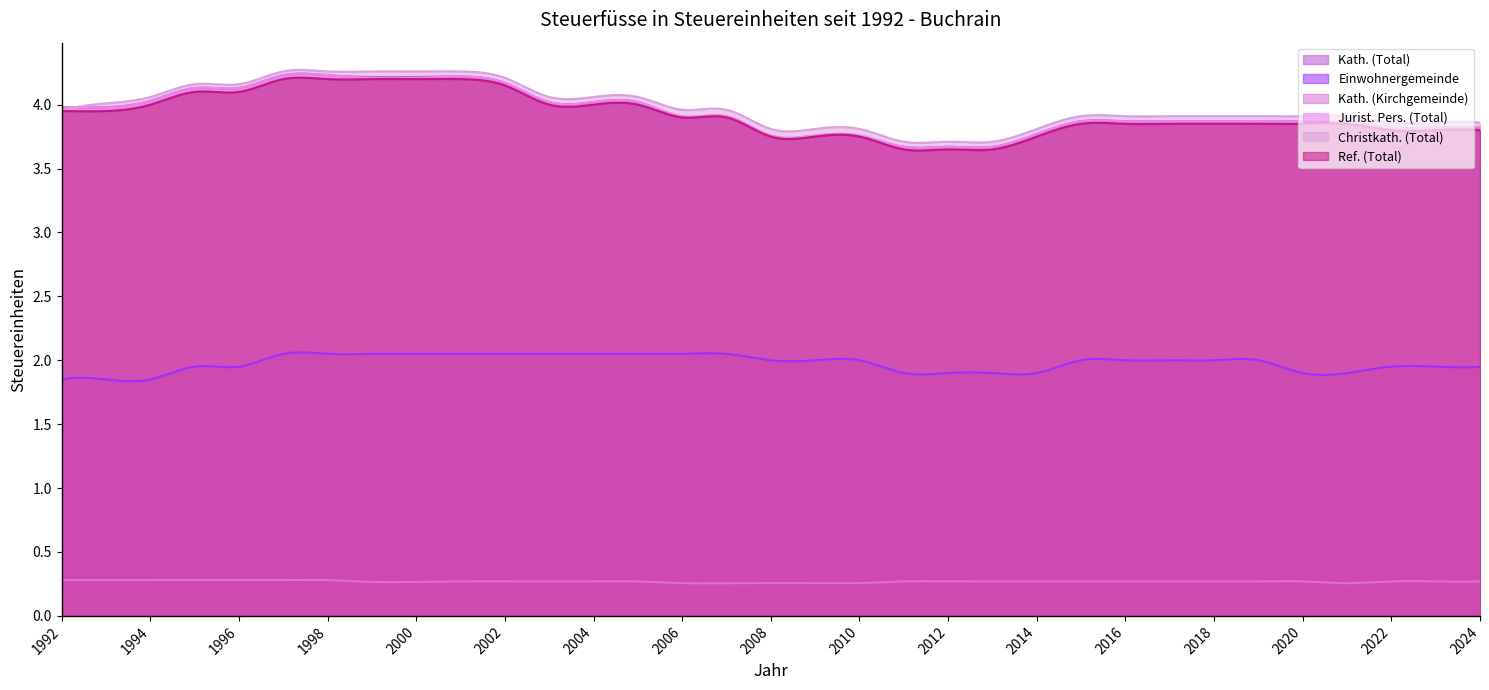

Reading right to left, what are all the values shown in this chart?

Kath. (Total): 3.8	3.8	3.8	3.9	3.9	3.9	3.9	3.9	3.9	3.9	3.8	3.7	3.7	3.7	3.8	3.8	3.8	3.9	3.9	4.0	4.0	4.0	4.2	4.2	4.2	4.2	4.2	4.2	4.1	4.1	4.0	4.0	4.0
Einwohnergemeinde: 1.9	1.9	1.9	1.9	1.9	2.0	2.0	2.0	2.0	2.0	1.9	1.9	1.9	1.9	2.0	2.0	2.0	2.0	2.0	2.0	2.0	2.0	2.0	2.0	2.0	2.0	2.0	2.0	1.9	1.9	1.9	1.9	1.9
Kath. (Kirchgemeinde): 0.3	0.3	0.3	0.3	0.3	0.3	0.3	0.3	0.3	0.3	0.3	0.3	0.3	0.3	0.3	0.3	0.3	0.3	0.3	0.3	0.3	0.3	0.3	0.3	0.3	0.3	0.3	0.3	0.3	0.3	0.3	0.3	0.3
Jurist. Pers. (Total): 3.8	3.8	3.8	3.9	3.9	3.9	3.9	3.9	3.9	3.9	3.8	3.7	3.7	3.7	3.8	3.8	3.8	3.9	3.9	4.0	4.0	4.0	4.2	4.2	4.2	4.2	4.2	4.2	4.1	4.1	4.0	4.0	4.0
Christkath. (Total): 3.9	3.9	3.9	3.9	3.9	3.9	3.9	3.9	3.9	3.9	3.8	3.7	3.7	3.7	3.8	3.8	3.8	4.0	4.0	4.1	4.1	4.1	4.2	4.3	4.3	4.3	4.3	4.3	4.2	4.2	4.1	4.0	4.0
Ref. (Total): 3.8	3.8	3.8	3.9	3.9	3.9	3.9	3.9	3.9	3.9	3.8	3.6	3.6	3.6	3.8	3.8	3.8	3.9	3.9	4.0	4.0	4.0	4.2	4.2	4.2	4.2	4.2	4.2	4.1	4.1	4.0	4.0	4.0